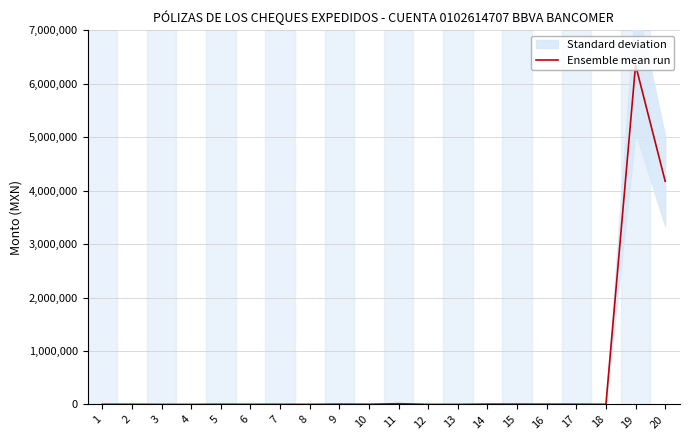

What is the value of the 7th point from the left?

2314.0